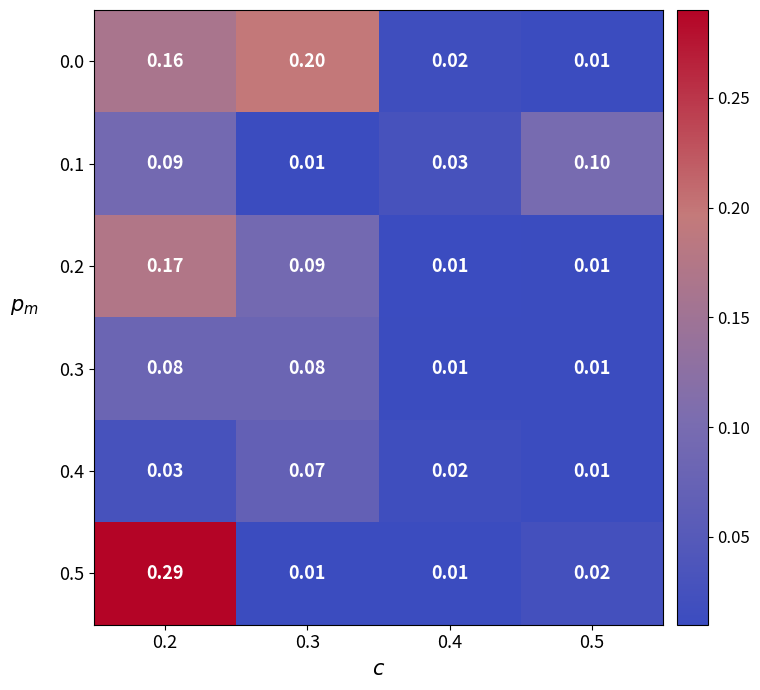

Is the value of 0.3 at 0.5 greater than the value of 0.0 at 0.3?

No